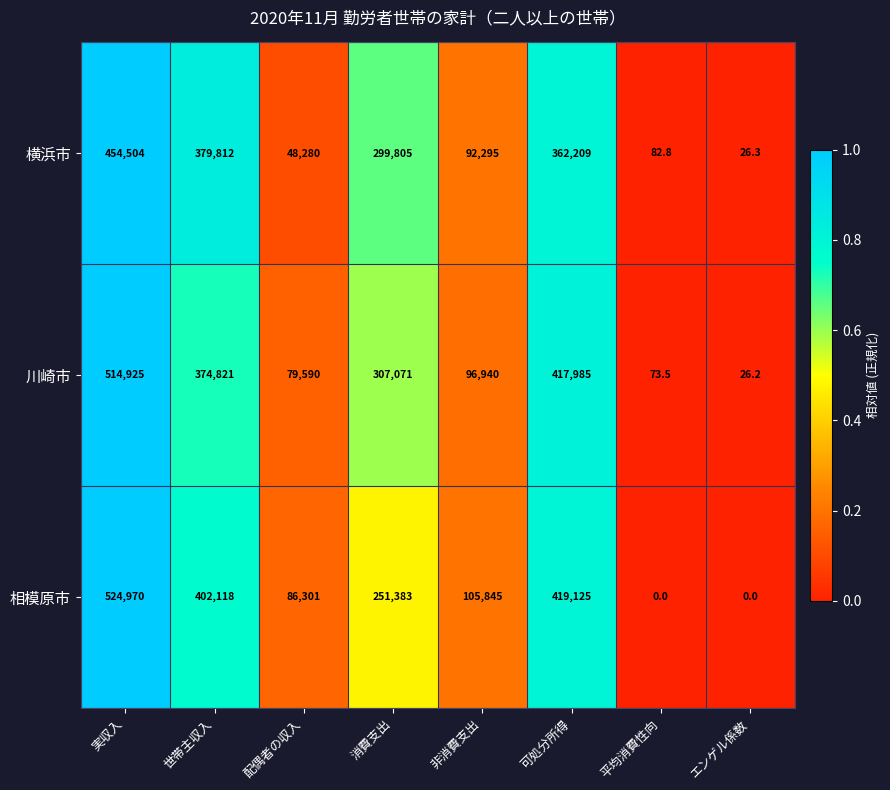

At which label does 川崎市 first exceed 307071?

実収入